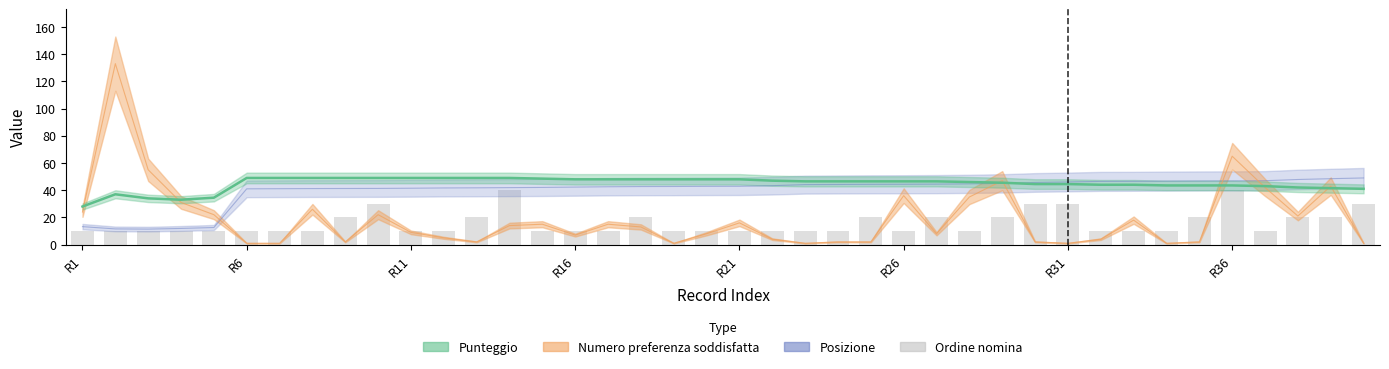

What is the minimum value shown in the chart?

1.0